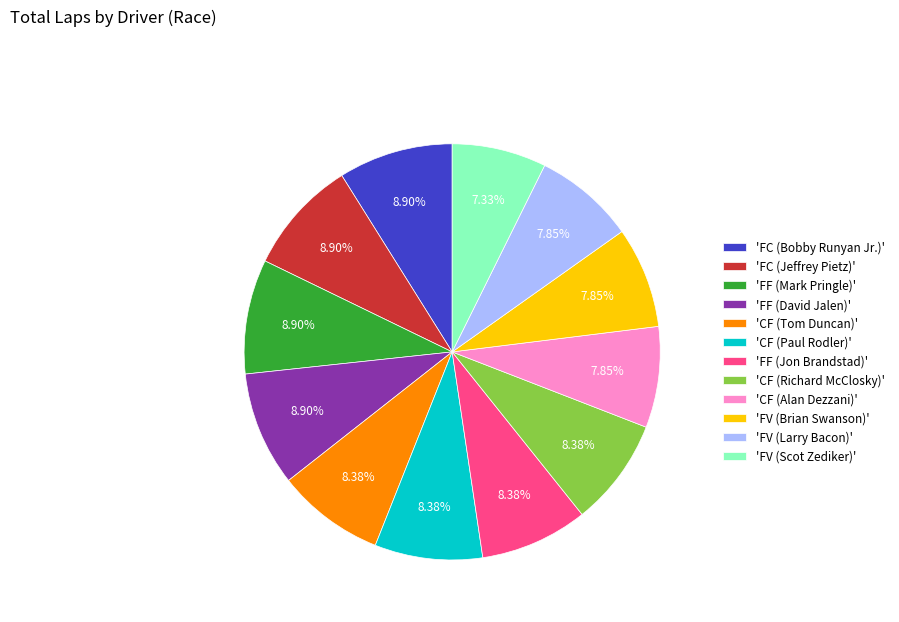

Count the number of slices in the pie.

12